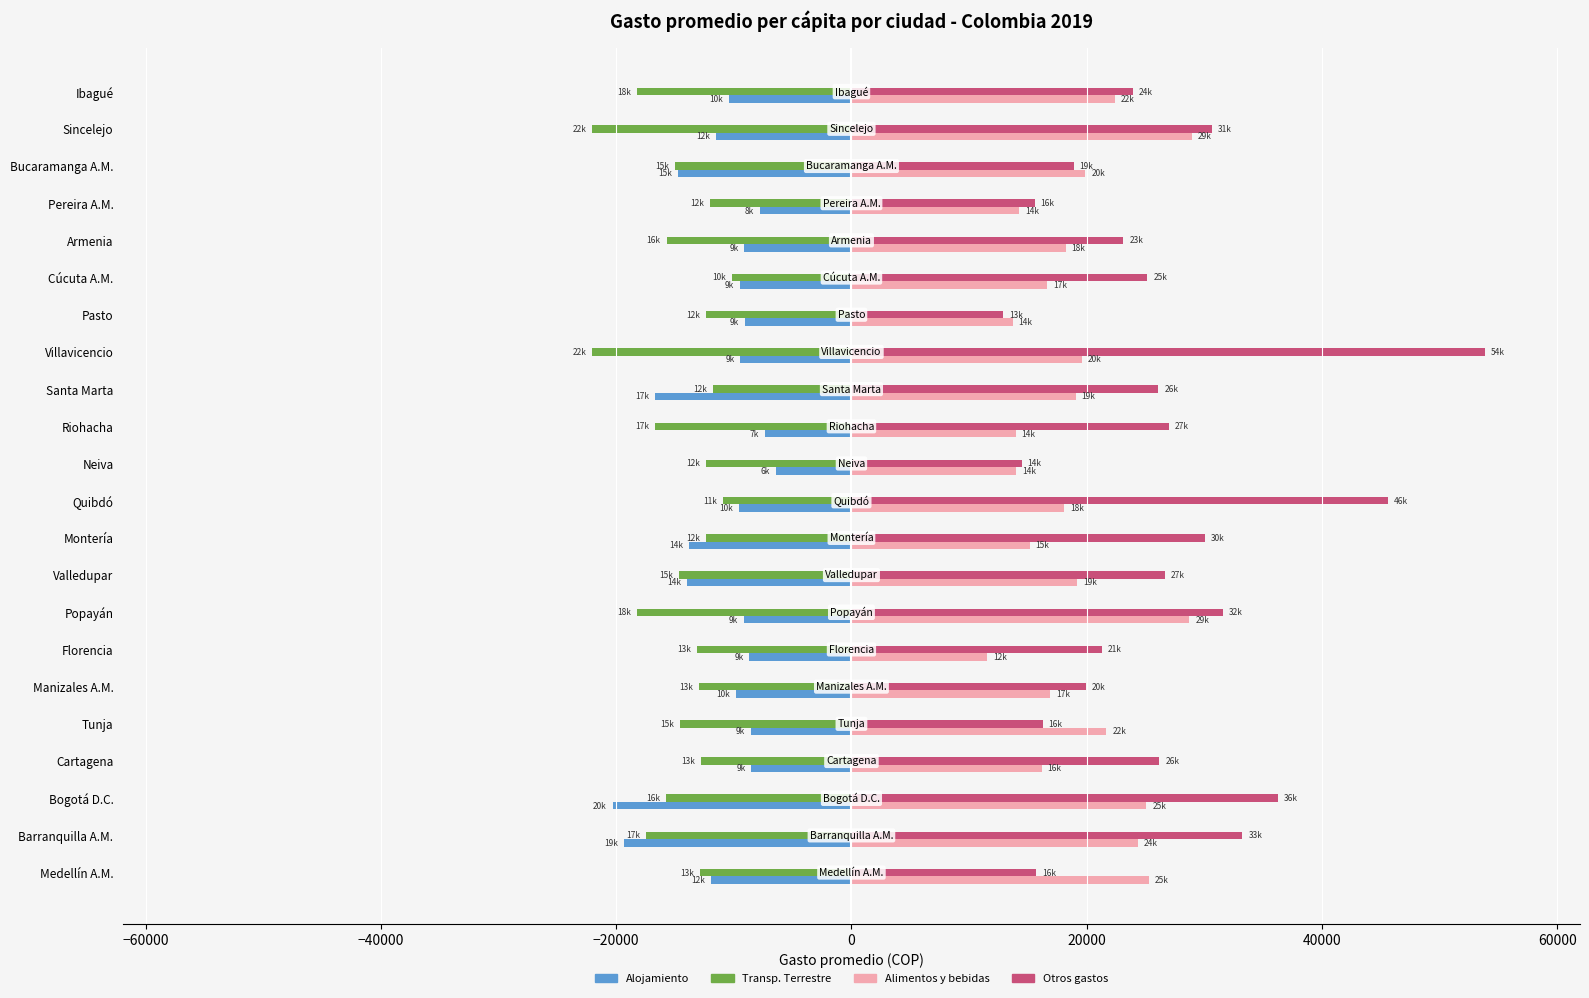

What is the average value of the Alojamiento series?

-11165.5